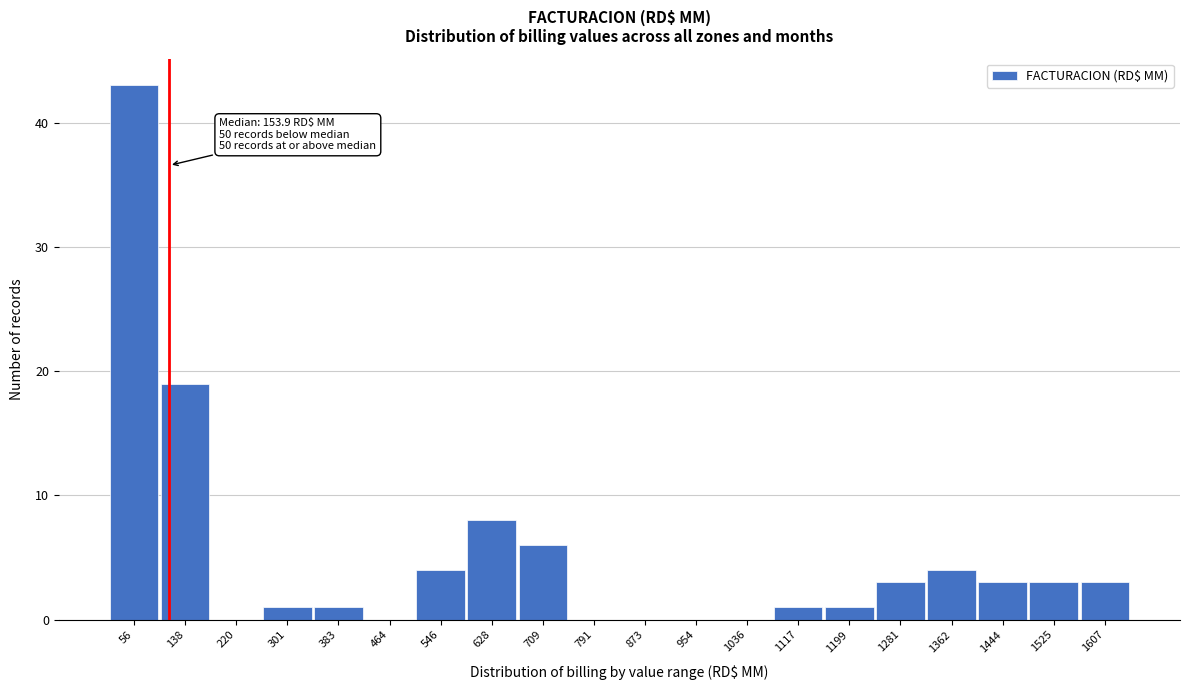

Reading right to left, list all the values displayed in this chart.

1607=3	1525=3	1444=3	1362=4	1281=3	1199=1	1117=1	1036=0	954=0	873=0	791=0	709=6	628=8	546=4	464=0	383=1	301=1	220=0	138=19	56=43